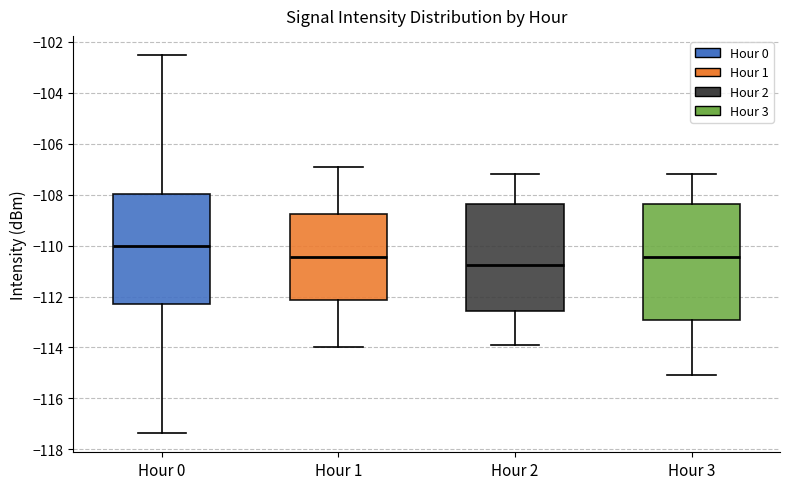

Which box's median line is the lowest?

Hour 2